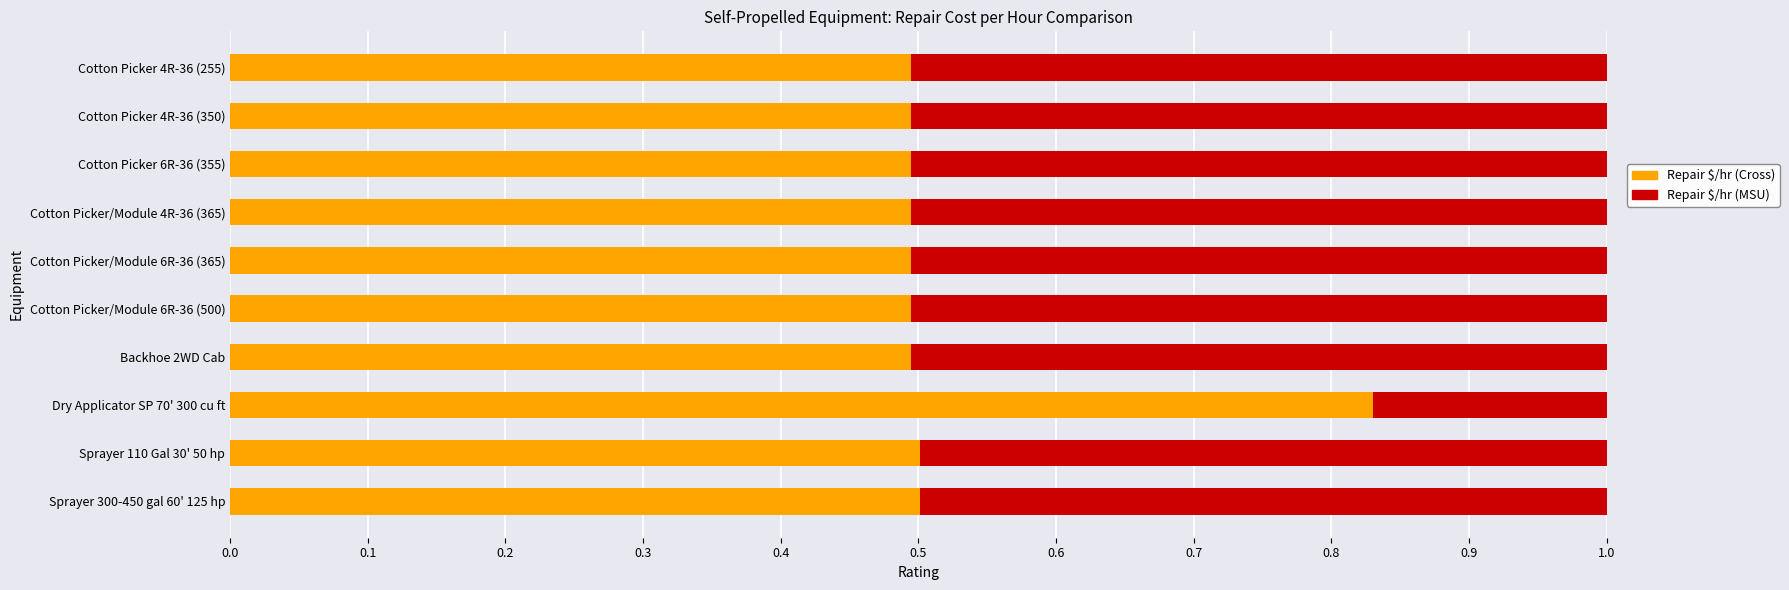

Which category has the highest value in the Repair $/hr (Cross) series?

Dry Applicator SP 70' 300 cu ft